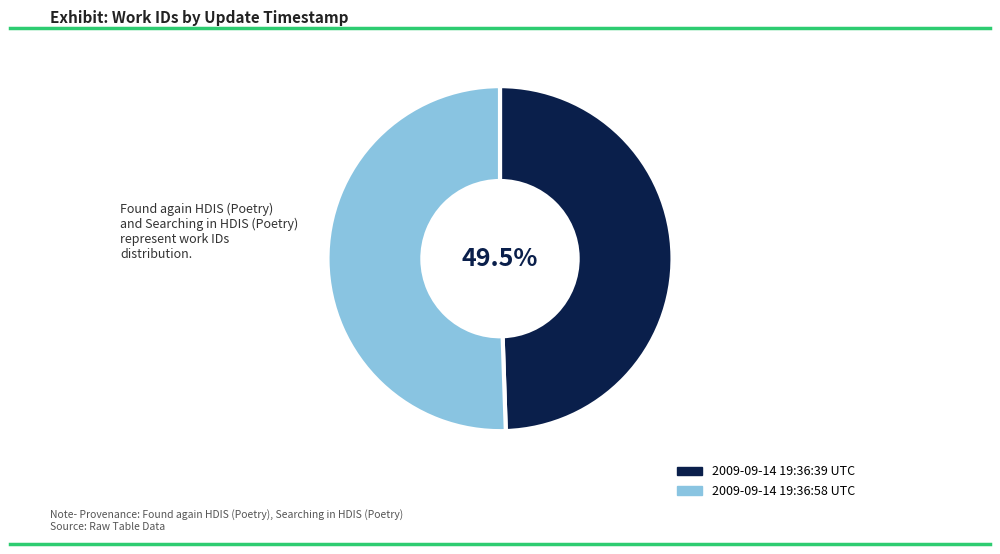

Which slice is the smallest?

2009-09-14 19:36:39 UTC